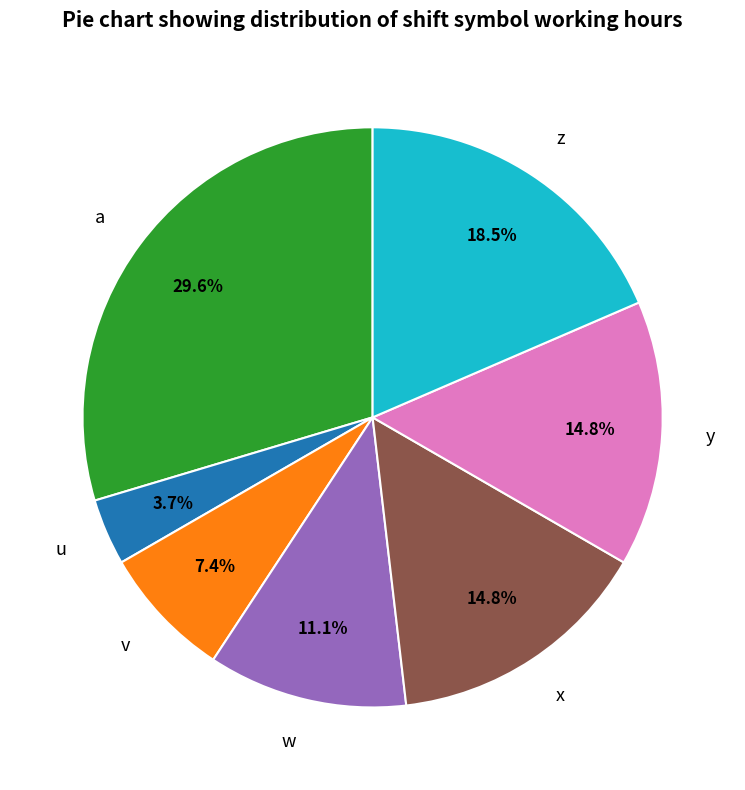

Is z the majority of the pie?

No